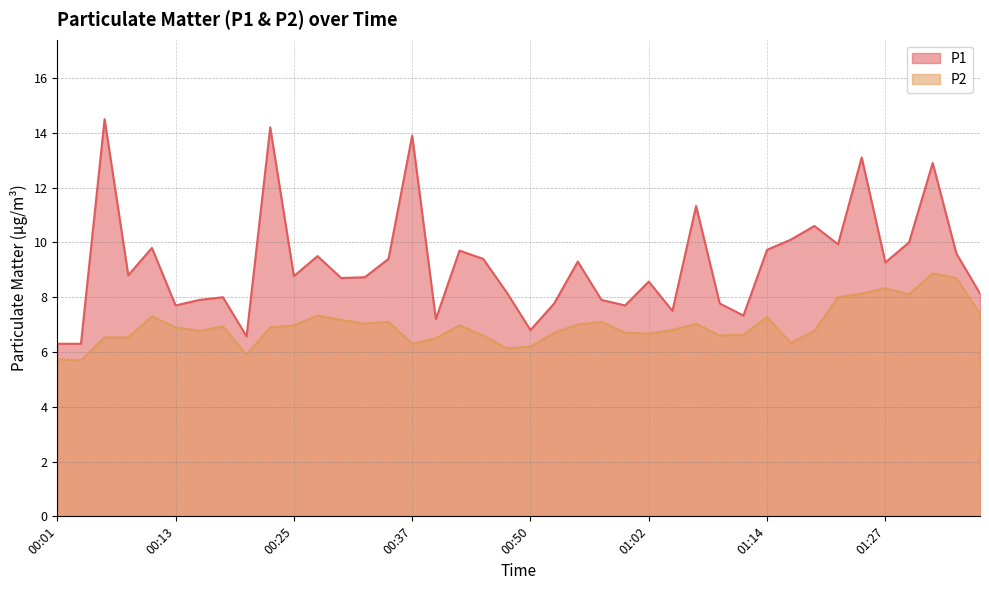

Reading left to right, list all the values displayed in this chart.

P1: 6.3	6.3	14.5	8.8	9.8	7.7	7.9	8.0	6.6	14.2	8.8	9.5	8.7	8.7	9.4	13.9	7.2	9.7	9.4	8.2	6.8	7.8	9.3	7.9	7.7	8.6	7.5	11.3	7.8	7.3	9.7	10.1	10.6	9.9	13.1	9.3	10.0	12.9	9.6	8.1
P2: 5.7	5.7	6.5	6.5	7.3	6.9	6.8	6.9	5.9	6.9	7.0	7.3	7.2	7.0	7.1	6.3	6.5	7.0	6.6	6.1	6.2	6.7	7.0	7.1	6.7	6.7	6.8	7.0	6.6	6.6	7.3	6.3	6.8	8.0	8.1	8.3	8.1	8.9	8.7	7.4